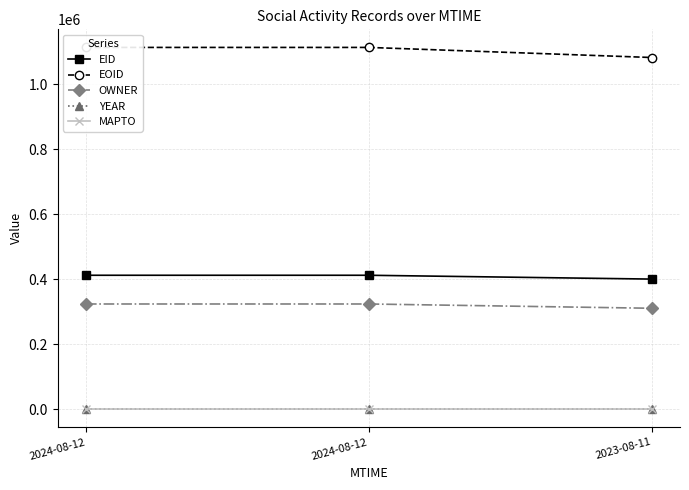

What are all the series names shown in the legend?

EID, EOID, OWNER, YEAR, MAPTO